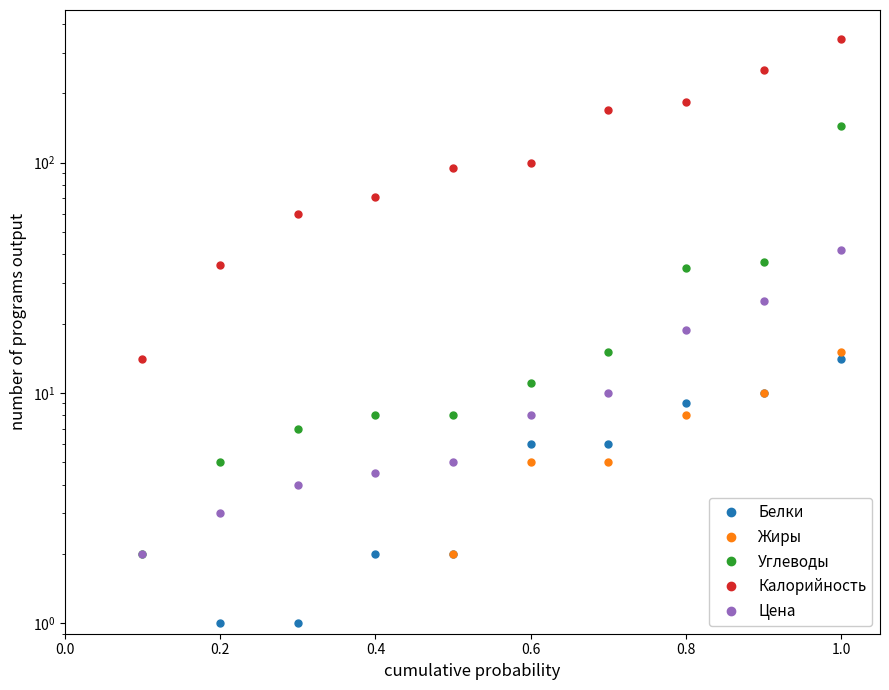

What is the sum of all Цена values?

122.1